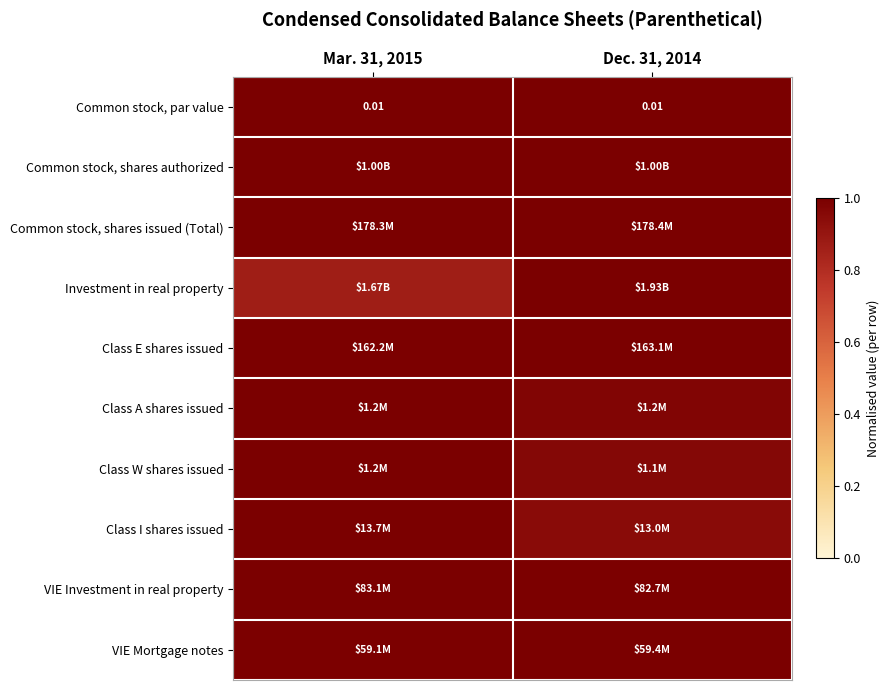

How many data points does each series have?

2